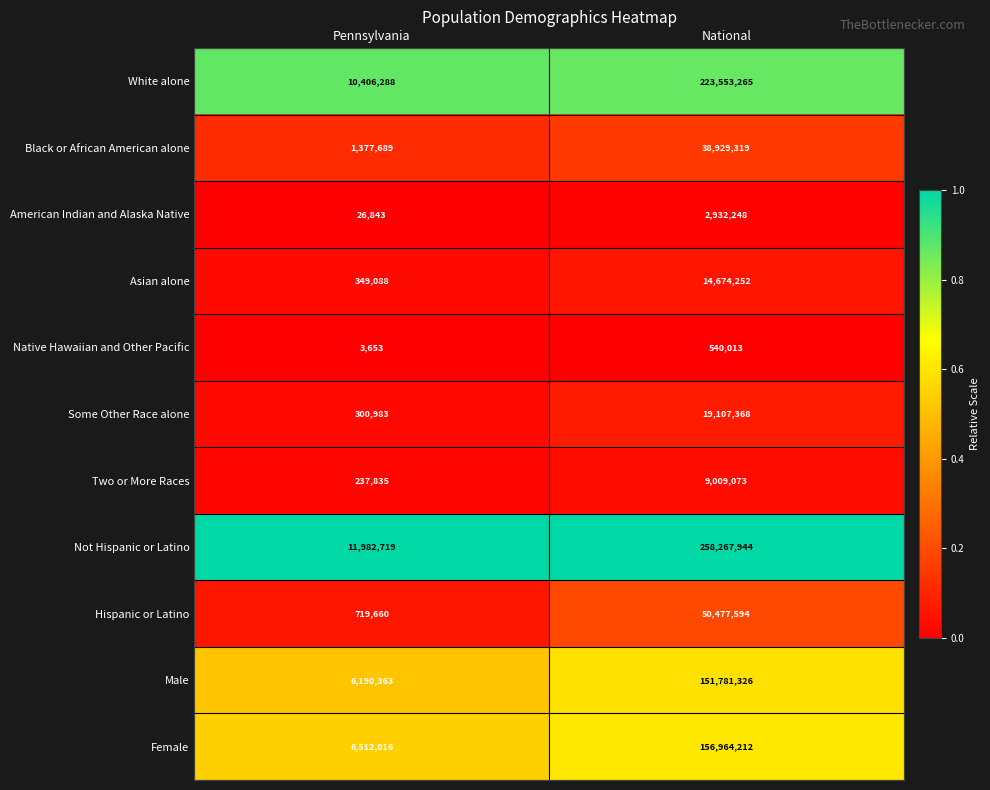

Which series has the widest spread of values?

Not Hispanic or Latino